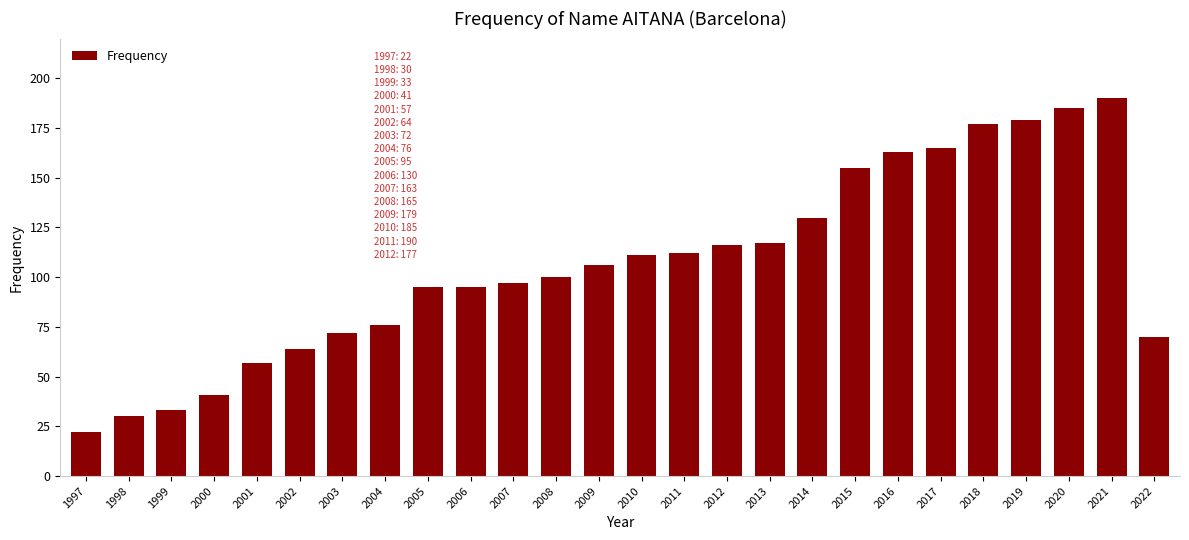

Reading right to left, list all the values displayed in this chart.

70	190	185	179	177	165	163	155	130	117	116	112	111	106	100	97	95	95	76	72	64	57	41	33	30	22